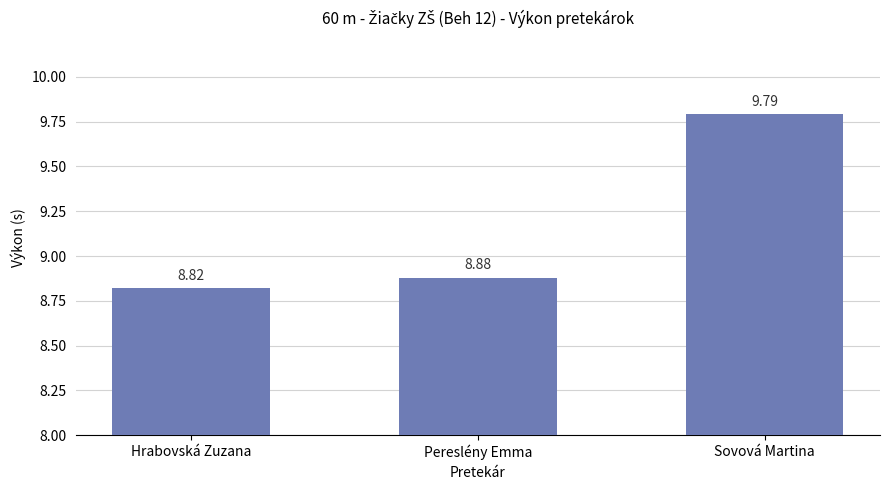

Does the chart contain any negative values?

No